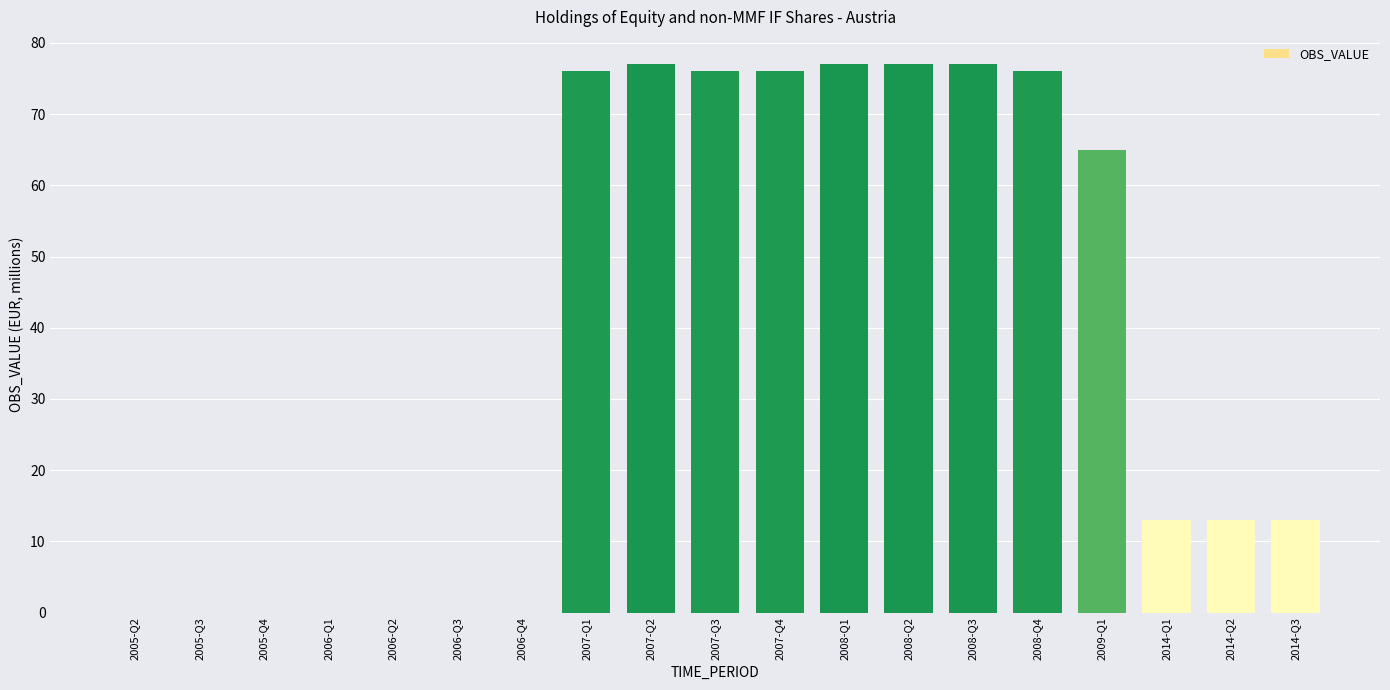

What is the sum of all values?

716